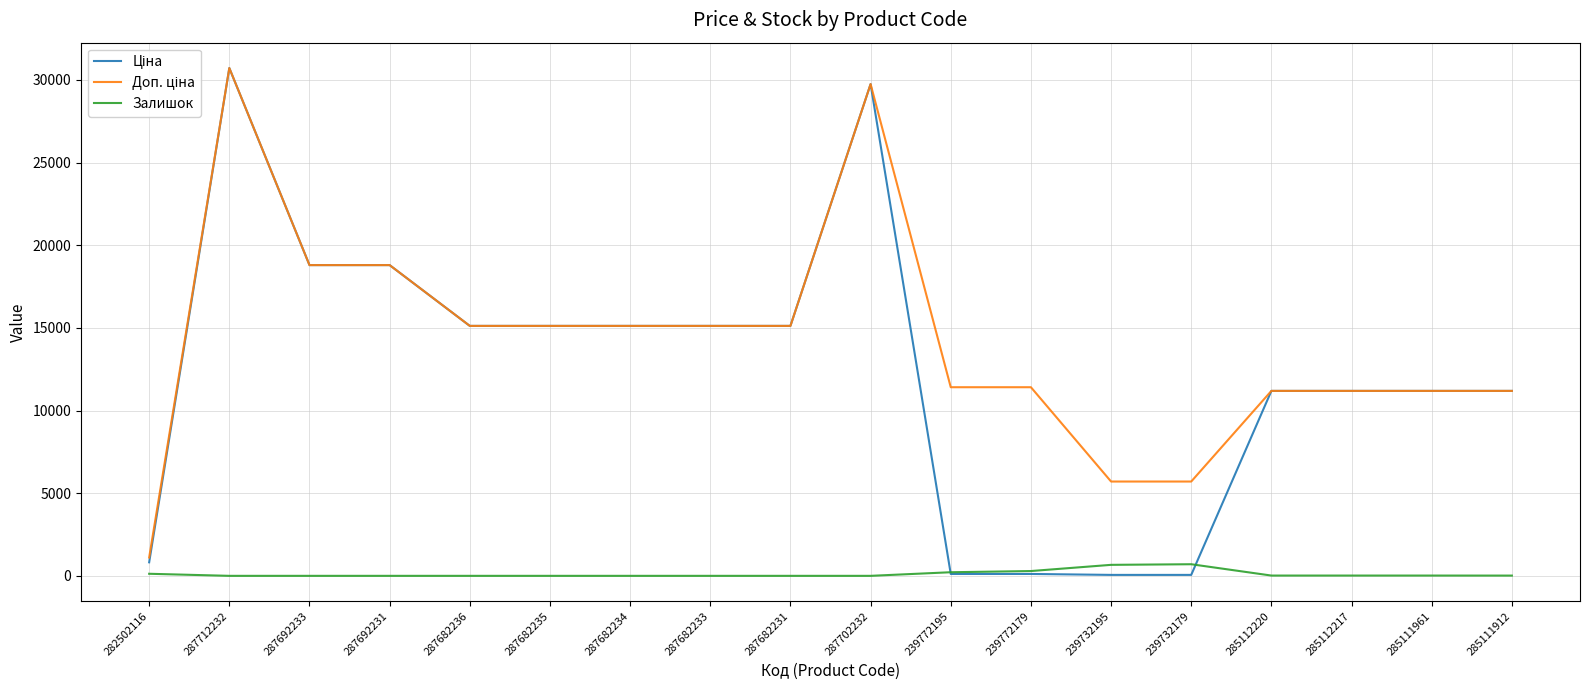

At which category does the chart reach its peak across all series?

287712232